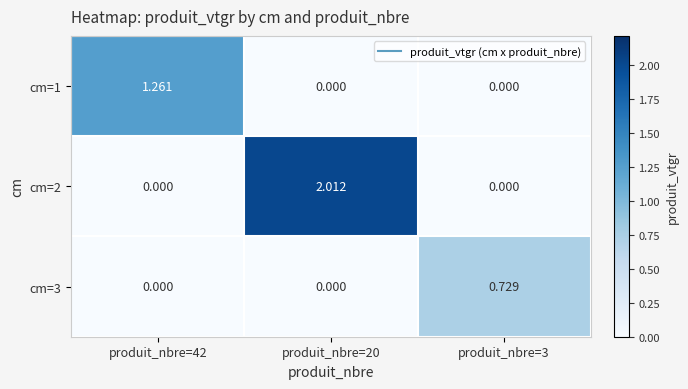

At produit_nbre=20, list the series in order from largest to smallest.

cm=2, cm=1, cm=3